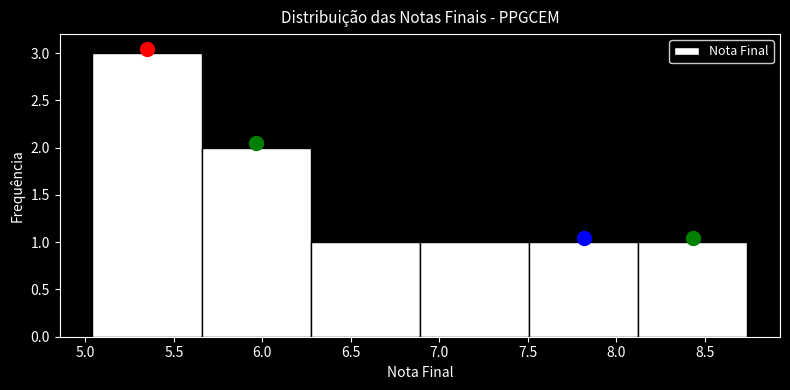

How tall is the bar that spans 5.65 to 6.25 on the x-axis? Neither the bar edges nor the heights are printed on the chart, so give them approximately, as read against the axes.

2